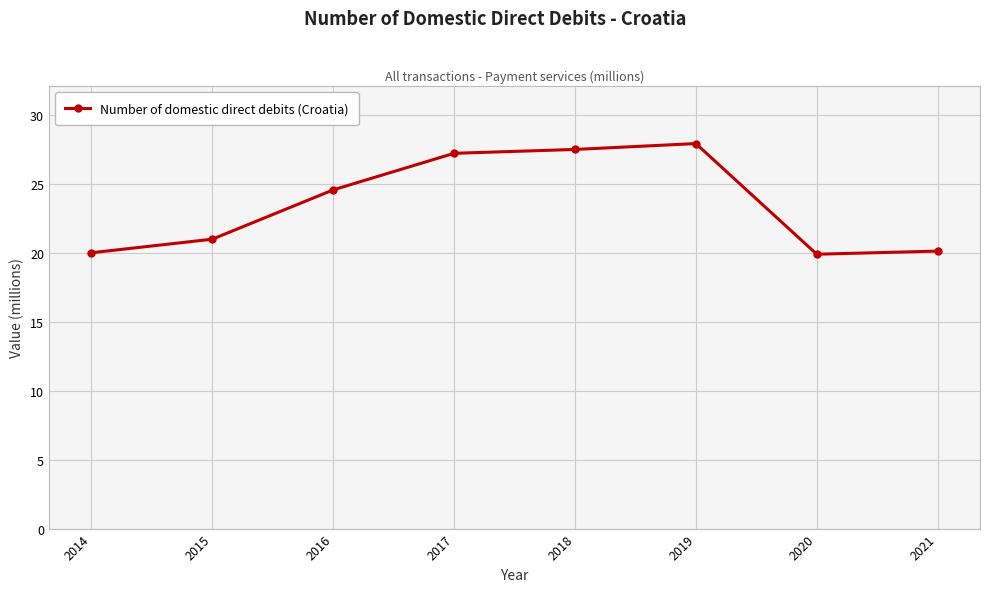

How many values are below 24?

4